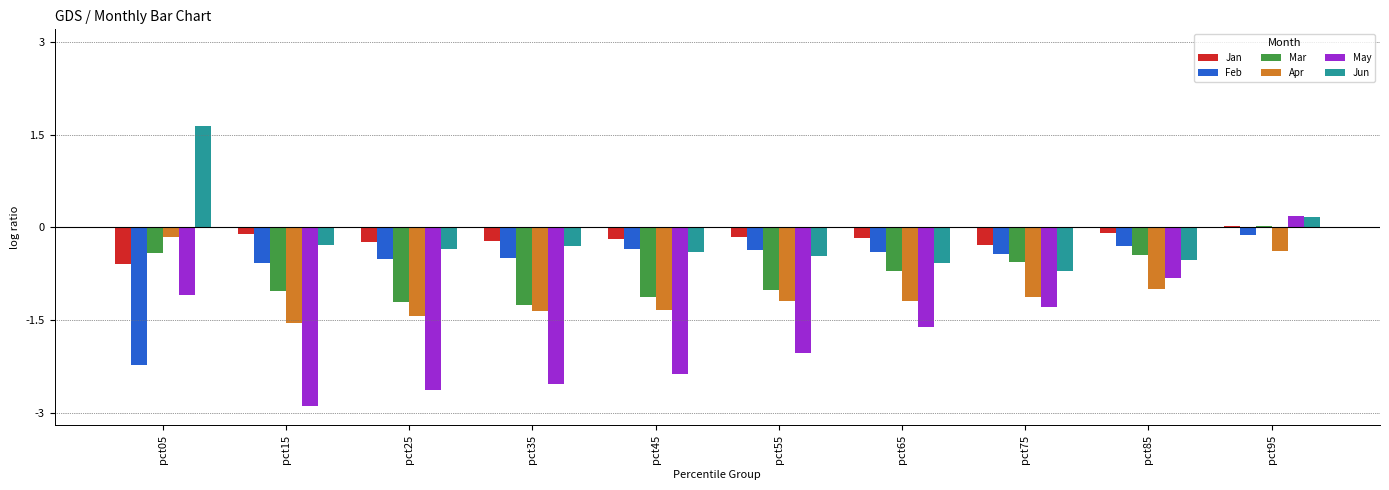

Are the bars horizontal?

No